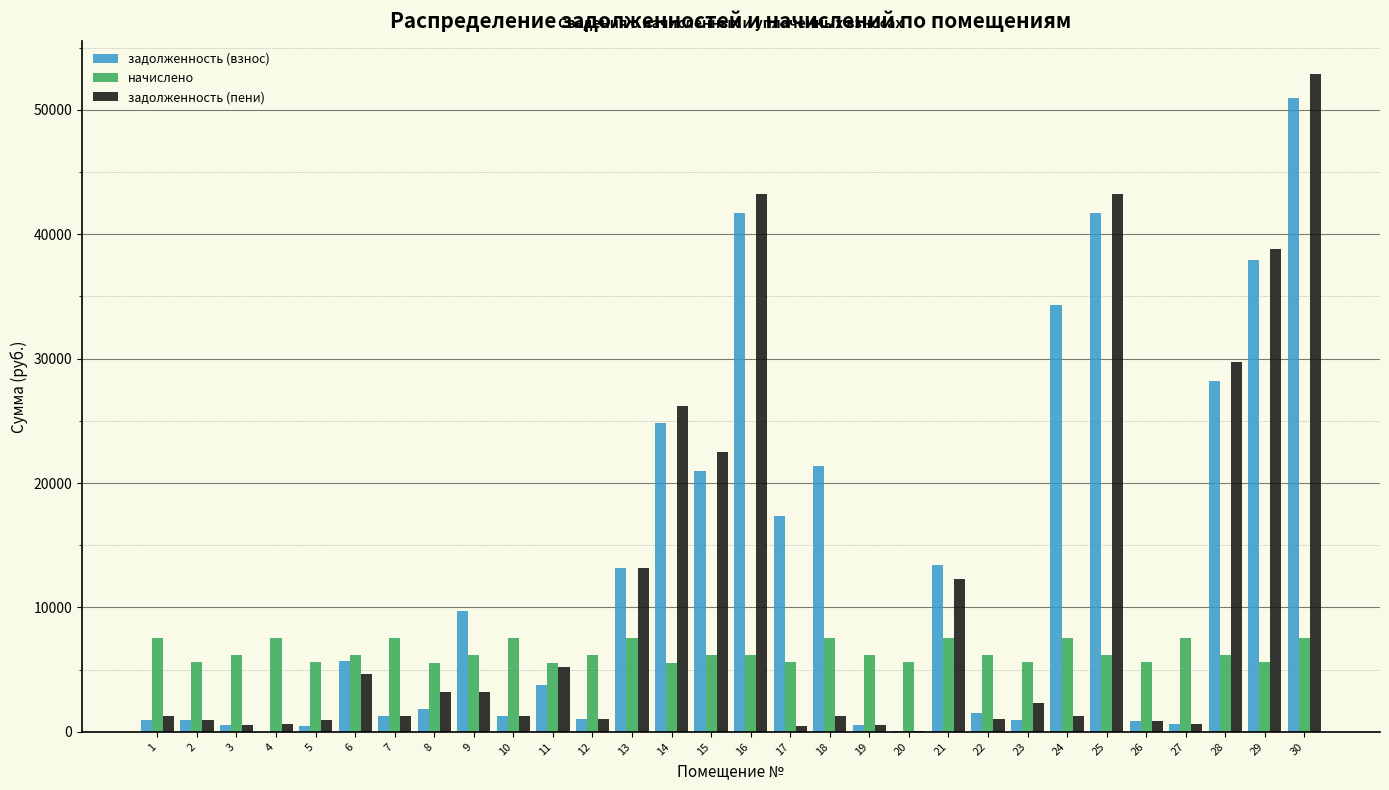

At which category is the sum across all series the highest?

30